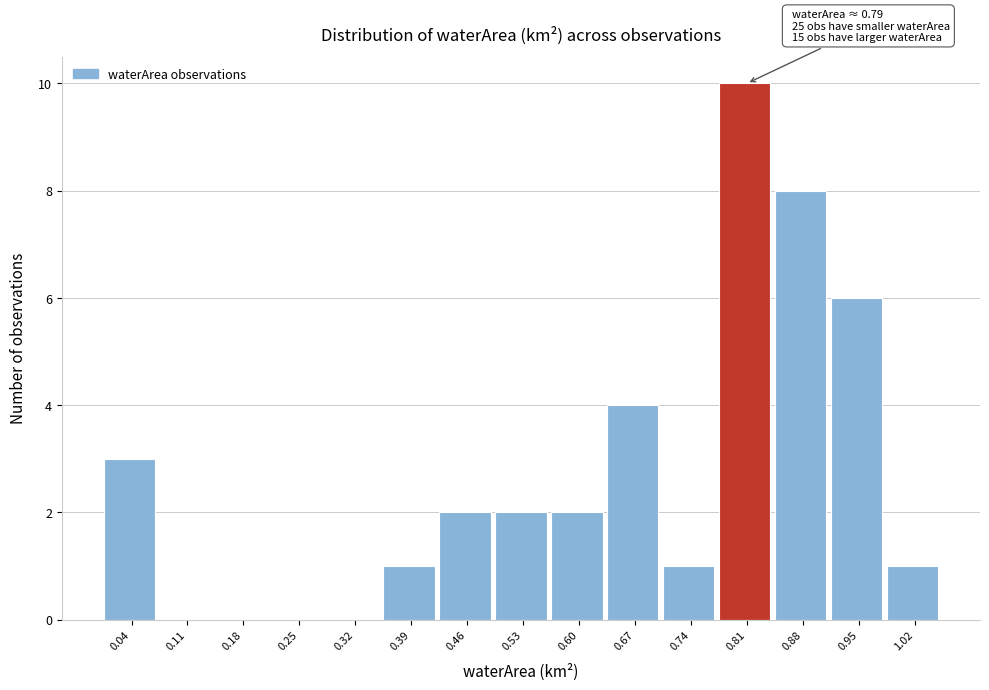

Over which range of the x-axis is the bar tallest?

0.77 to 0.84